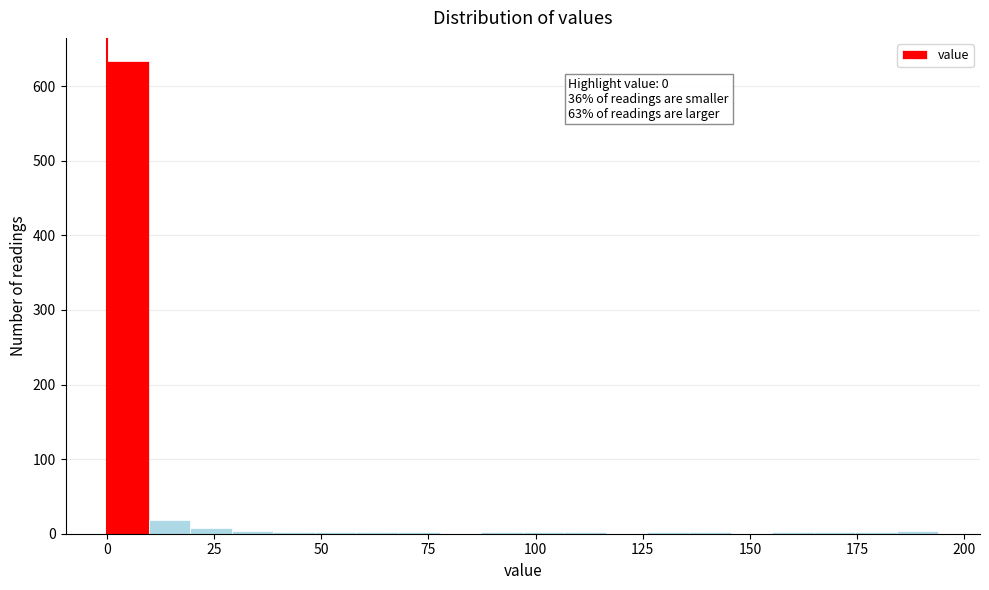

Read against the x-axis, roughly where is the centre of the tallest bar?

5